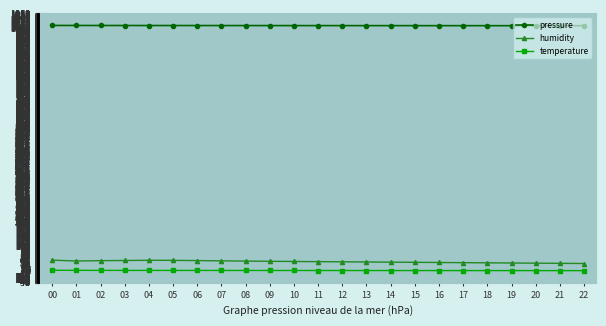

What is the difference between the second highest and minimum values in the temperature series?

1.2